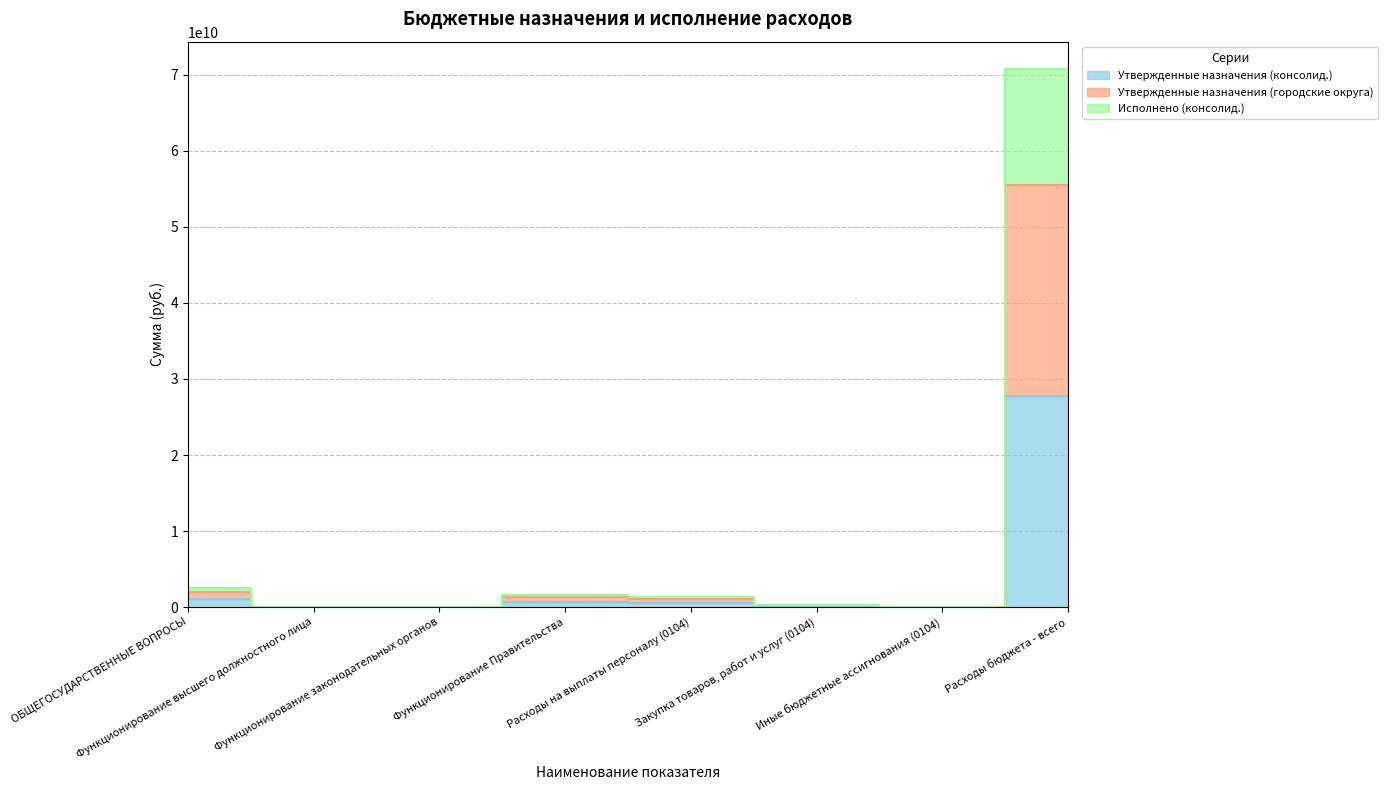

What is the value of the Исполнено (консолид.) point at the 5th from the left?

1287520847.0